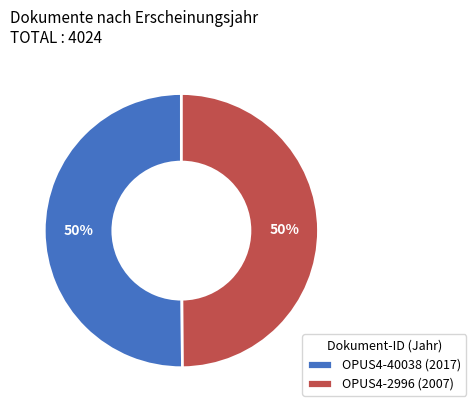

Do OPUS4-40038 and OPUS4-2996 together represent more than half of the pie?

Yes